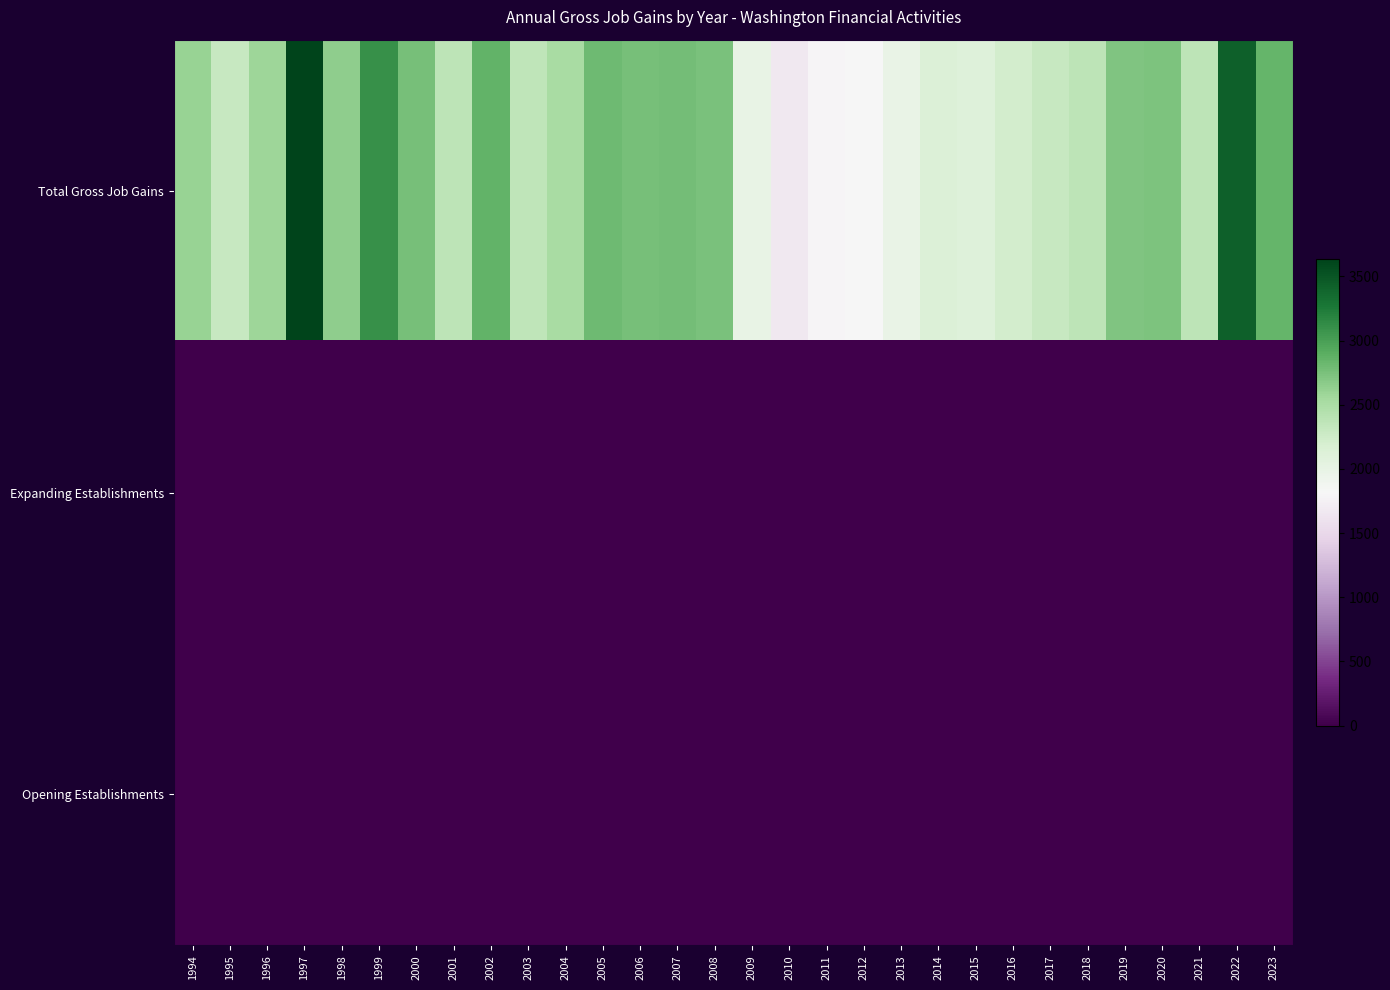

Reading right to left, transcribe all the data shown in this chart.

Total Gross Job Gains: 2023=2849	2022=3428	2021=2379	2020=2725	2019=2711	2018=2373	2017=2301	2016=2219	2015=2108	2014=2138	2013=1980	2012=1814	2011=1797	2010=1663	2009=1995	2008=2752	2007=2769	2006=2763	2005=2809	2004=2520	2003=2360	2002=2857	2001=2376	2000=2762	1999=3105	1998=2647	1997=3632	1996=2568	1995=2306	1994=2598
Expanding Establishments: 2023=0	2022=0	2021=0	2020=0	2019=0	2018=0	2017=0	2016=0	2015=0	2014=0	2013=0	2012=0	2011=0	2010=0	2009=0	2008=0	2007=0	2006=0	2005=0	2004=0	2003=0	2002=0	2001=0	2000=0	1999=0	1998=0	1997=0	1996=0	1995=0	1994=0
Opening Establishments: 2023=0	2022=0	2021=0	2020=0	2019=0	2018=0	2017=0	2016=0	2015=0	2014=0	2013=0	2012=0	2011=0	2010=0	2009=0	2008=0	2007=0	2006=0	2005=0	2004=0	2003=0	2002=0	2001=0	2000=0	1999=0	1998=0	1997=0	1996=0	1995=0	1994=0